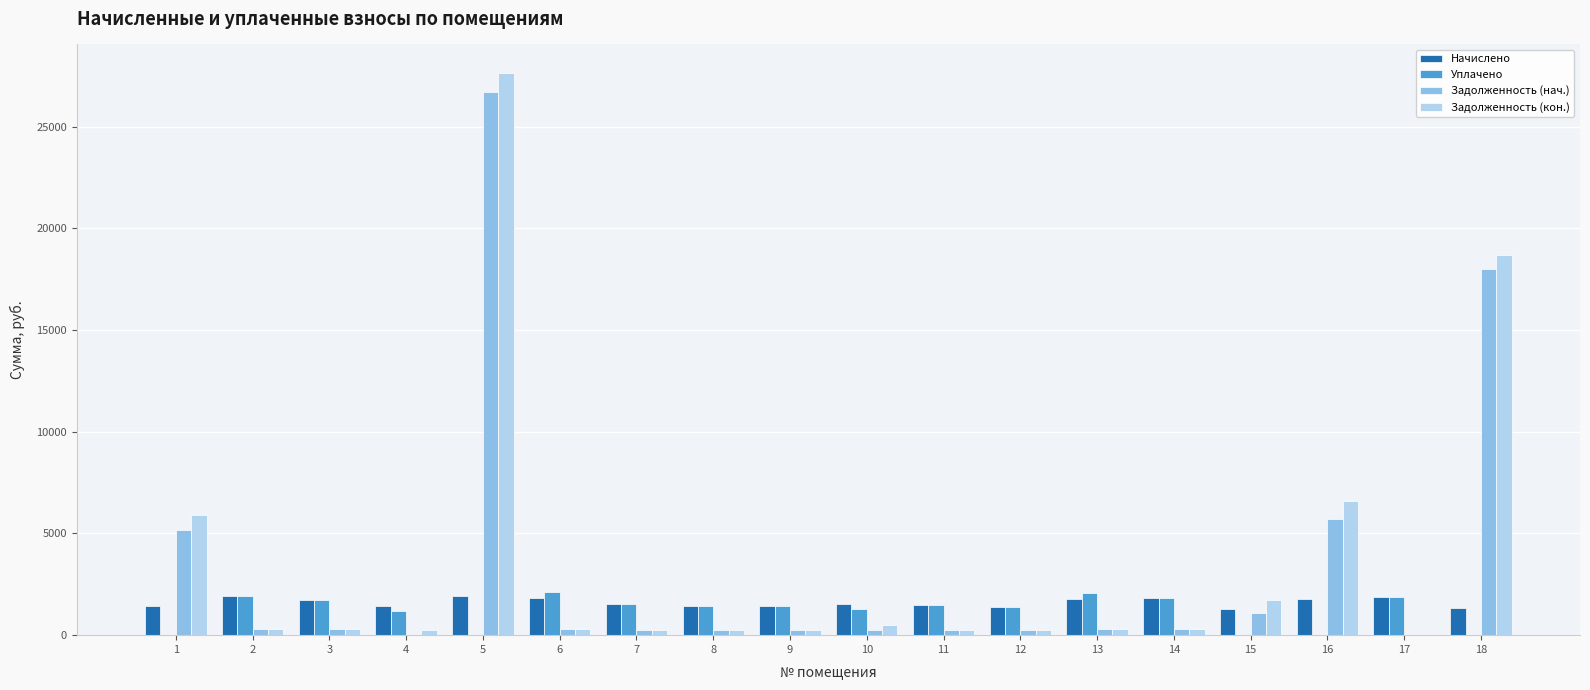

How many categories are shown in the chart?

18